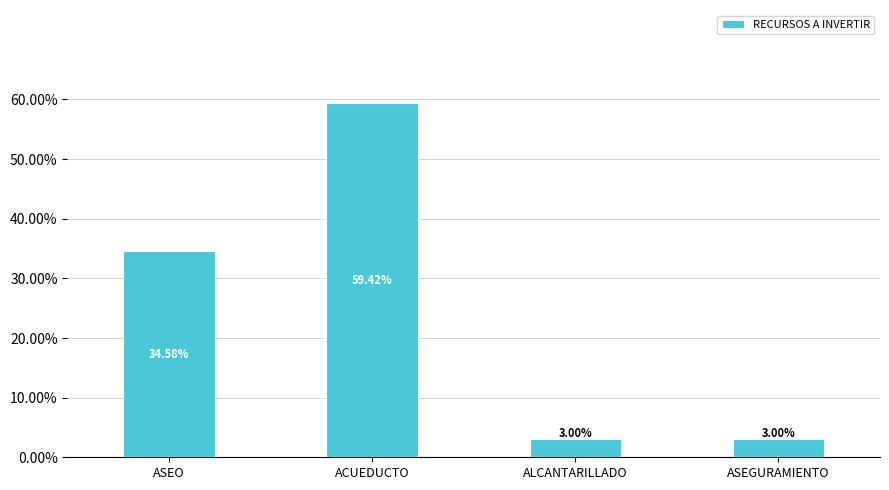

Does the chart contain any negative values?

No